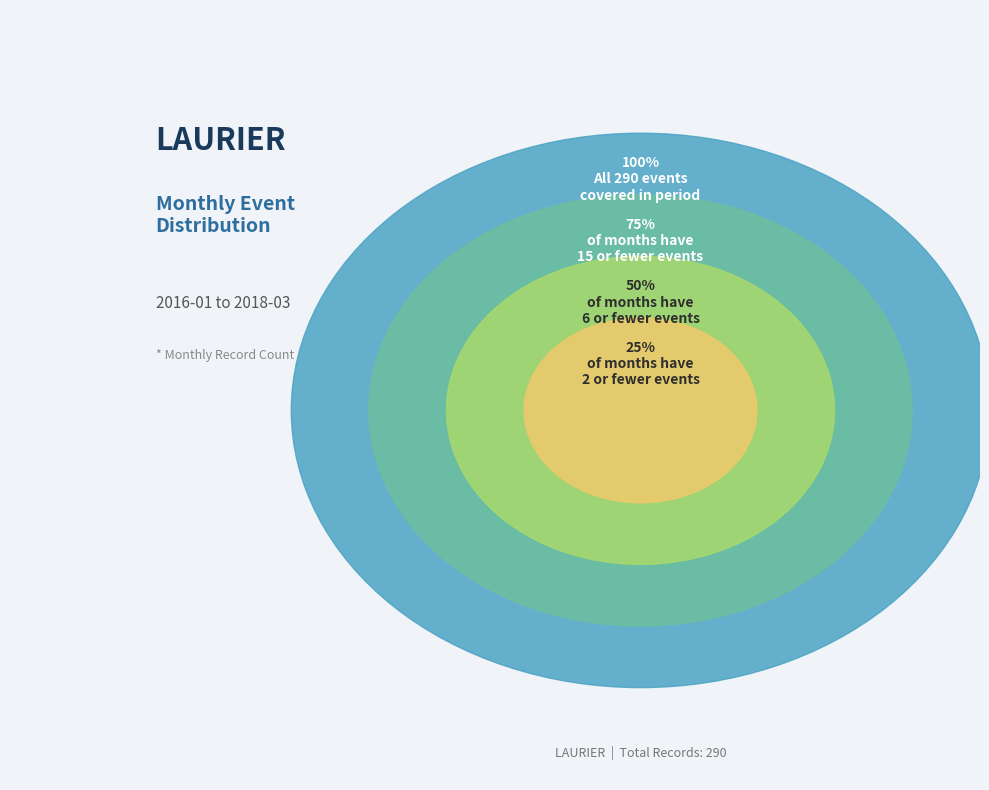

Is it true that 2018-03 is 1% of the pie?

False